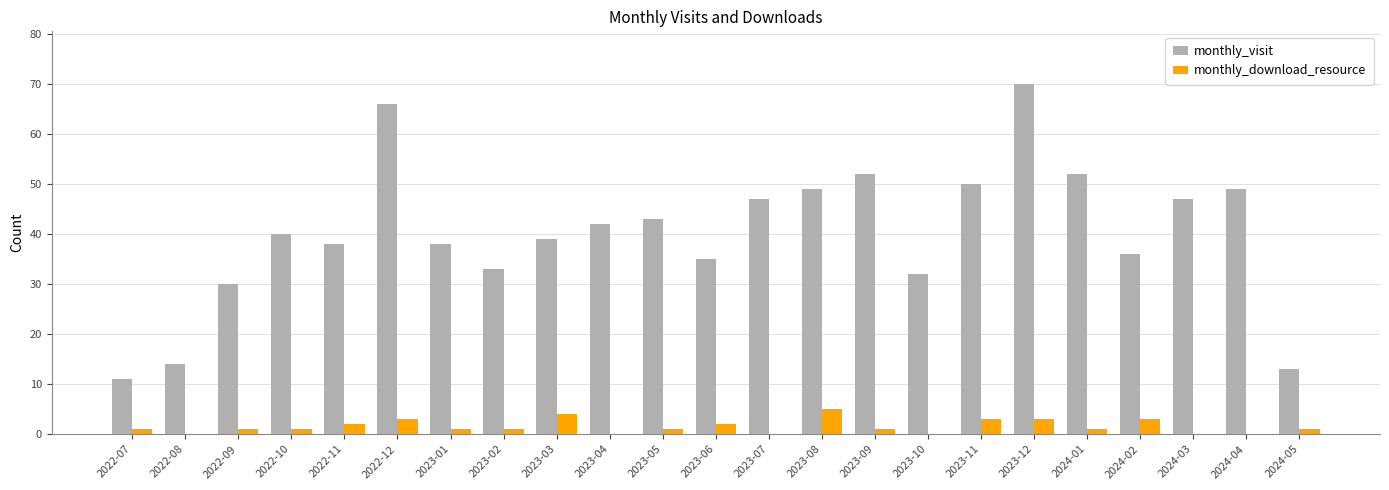

How many distinct data groups are displayed?

2